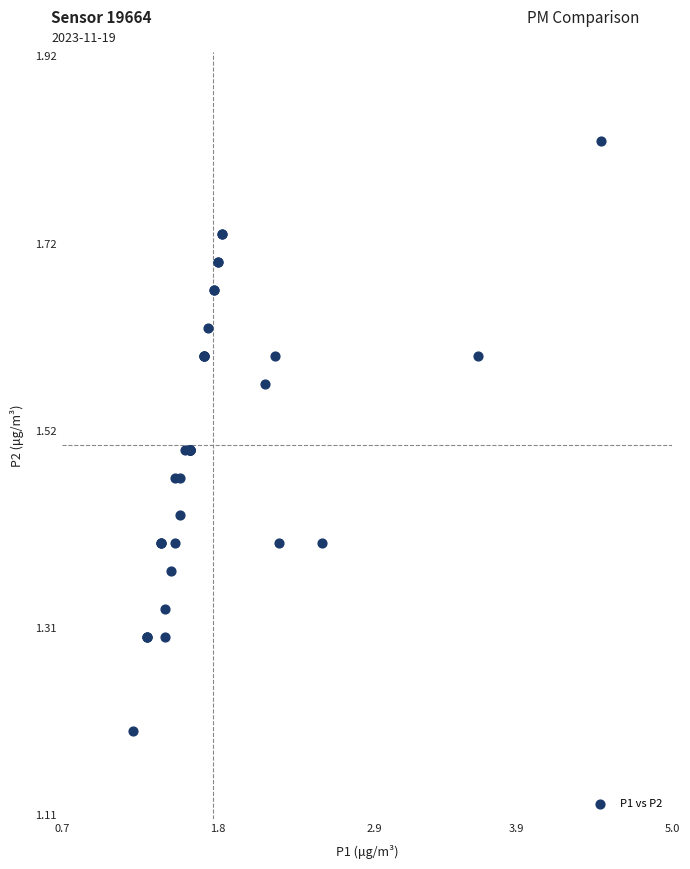

What Y value in the scatter plot is closest to 1?

1.2